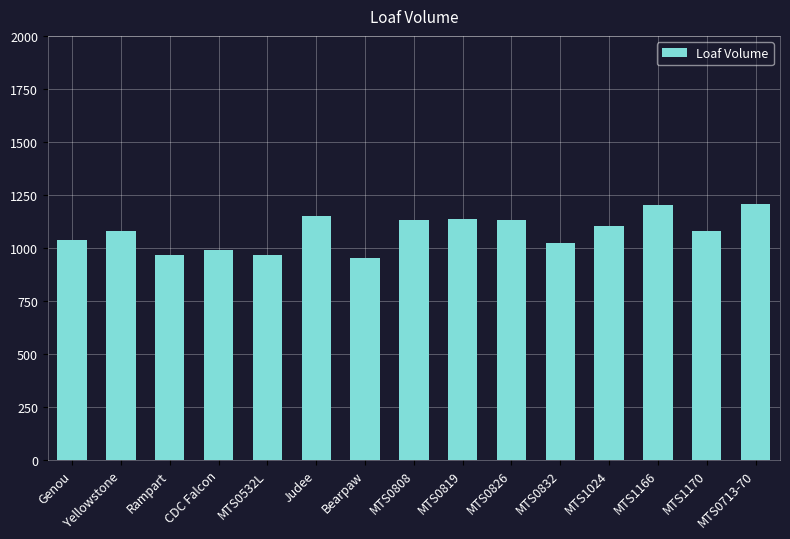

Read the value at Rampart.

965